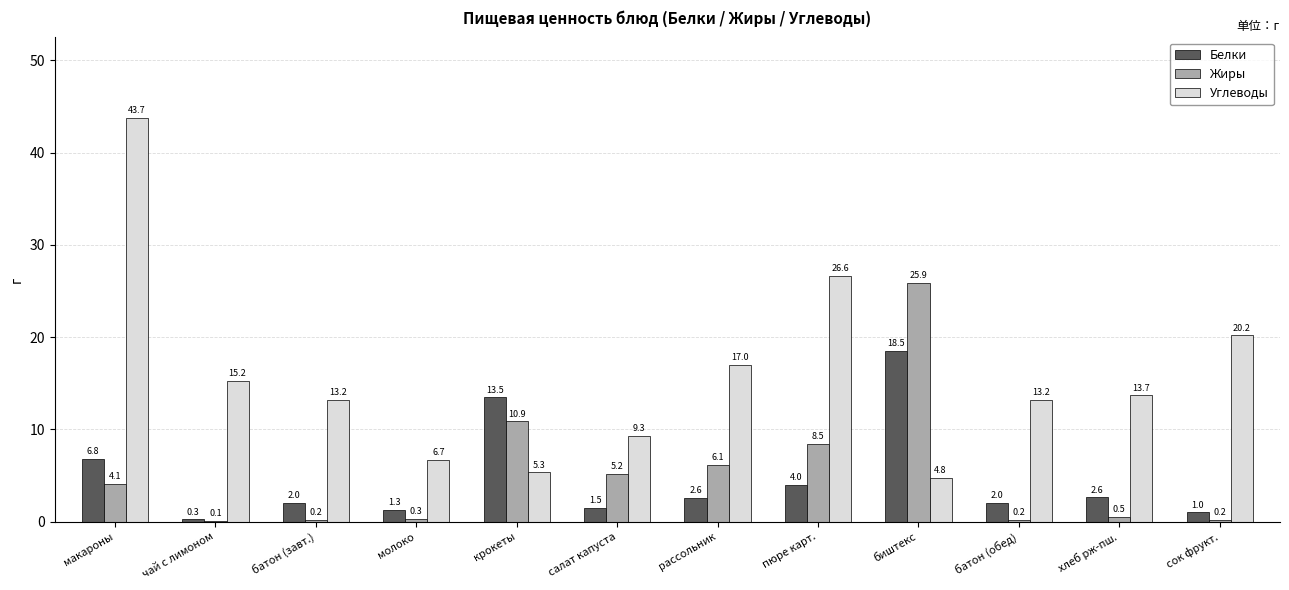

How many distinct data groups are displayed?

3